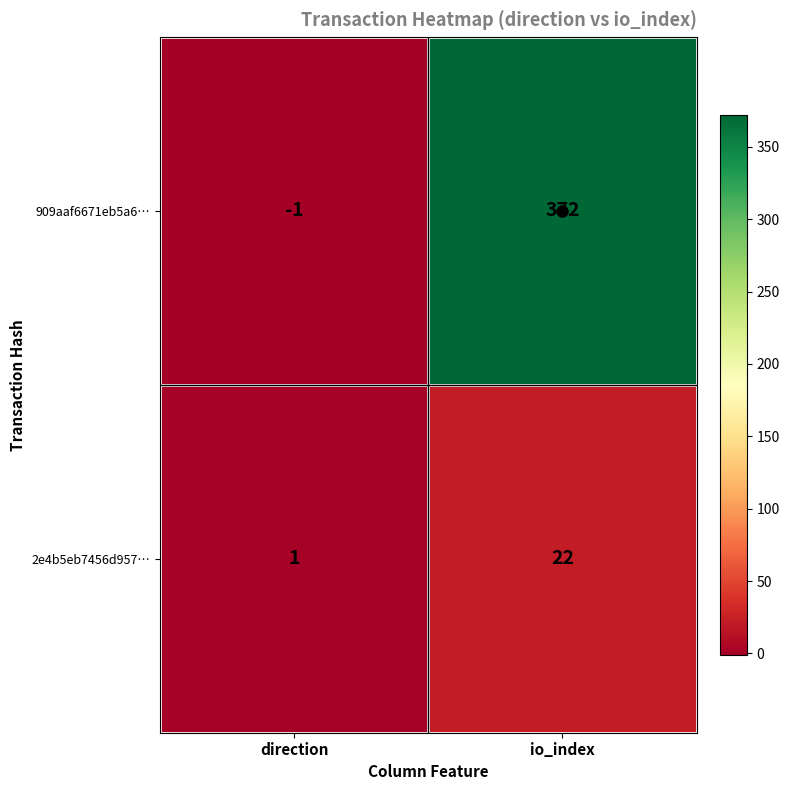

The value of 909aaf6671eb5a6… at io_index is 372. True or false?

True